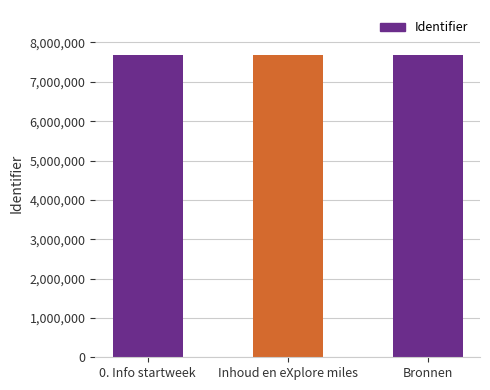

Where is the data nearest to the value 7674367?

Inhoud en eXplore miles